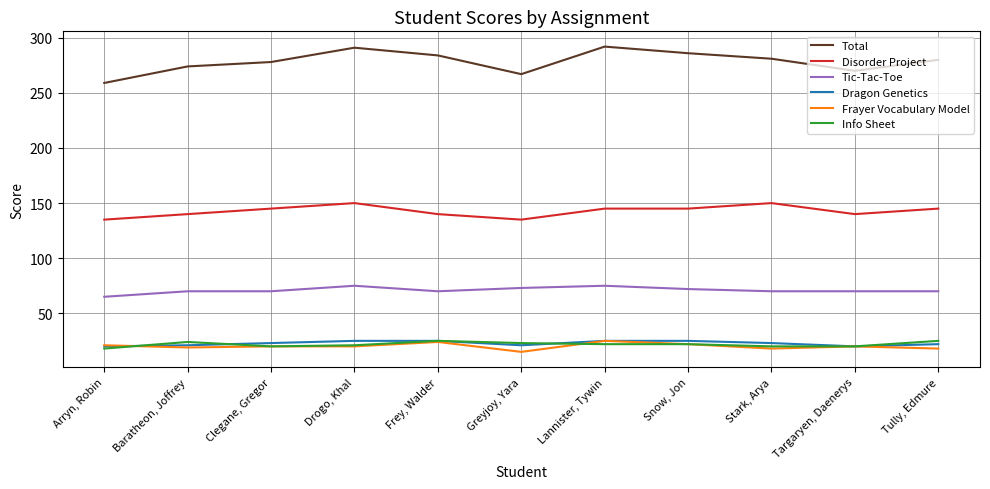

How many lines are shown in the chart?

6